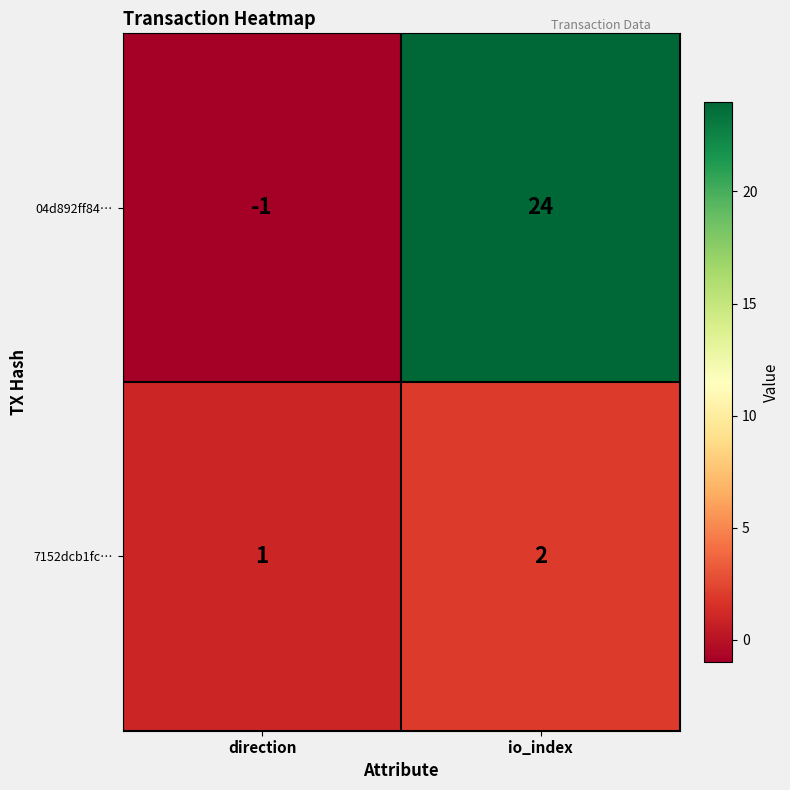

Reading right to left, list all the values displayed in this chart.

04d892ff84…: io_index=24	direction=-1
7152dcb1fc…: io_index=2	direction=1